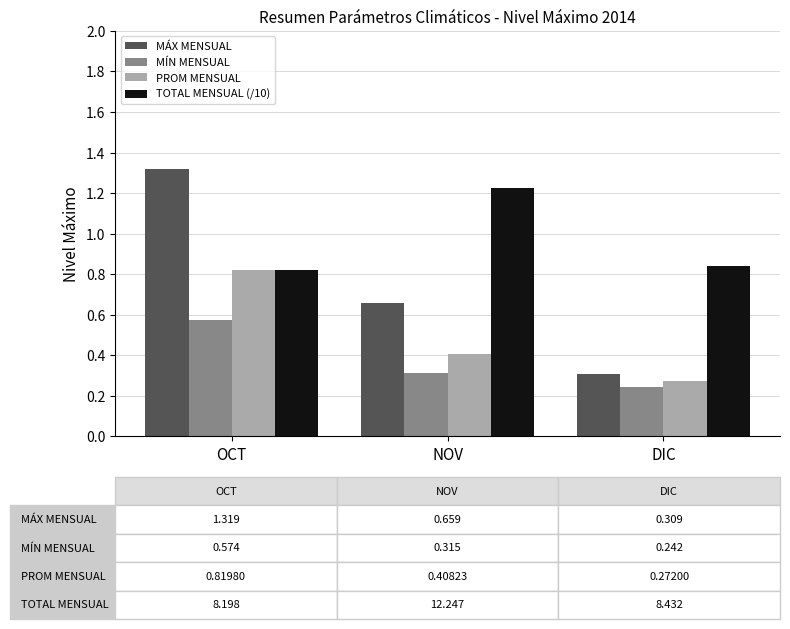

What is the label of the 3rd bar from the right?

OCT